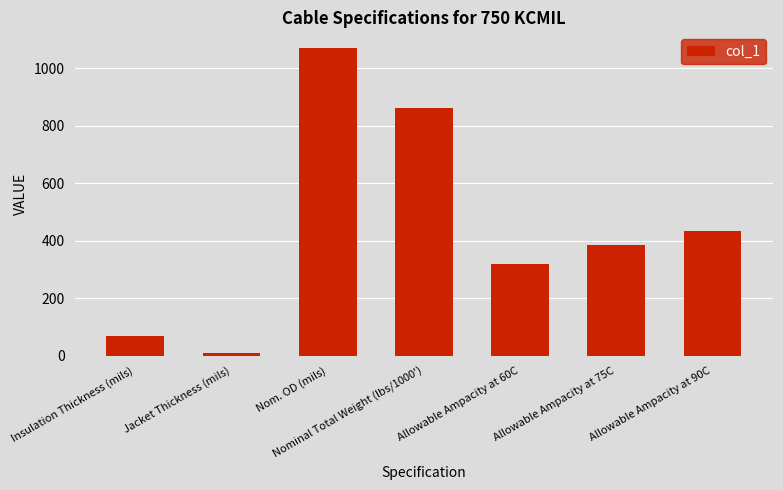

The value at Allowable Ampacity at 75C is 249. True or false?

False